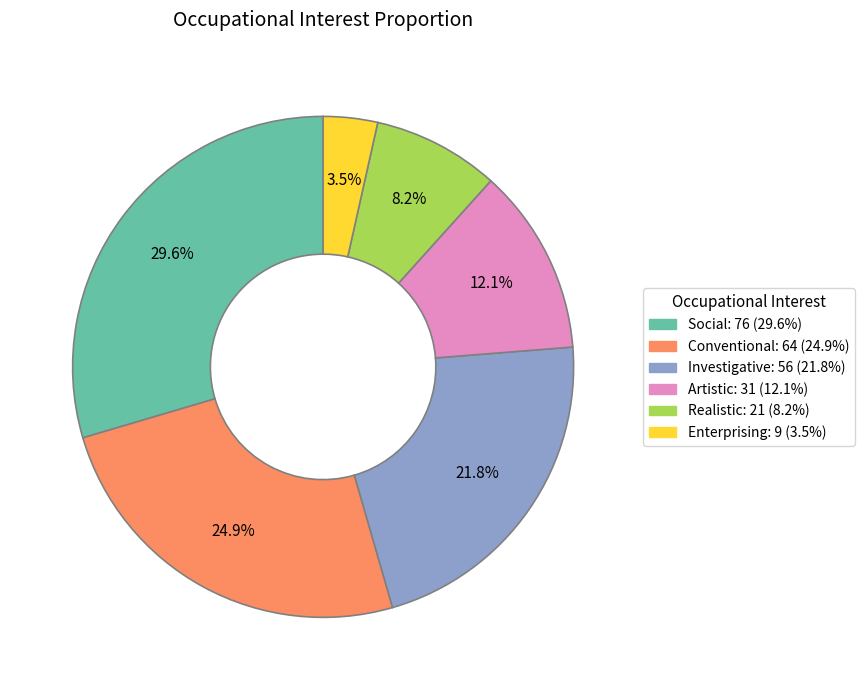

What percentage do Artistic and Enterprising together represent?

15.6%